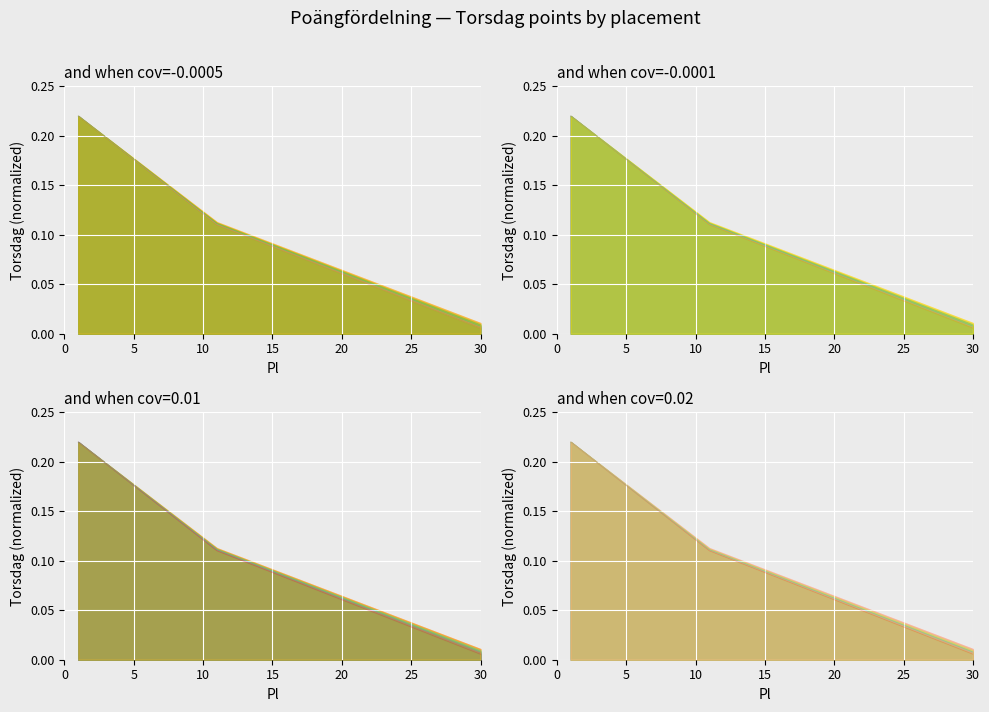

What is the difference between the maximum and second lowest values in the Torsdag series?

0.2